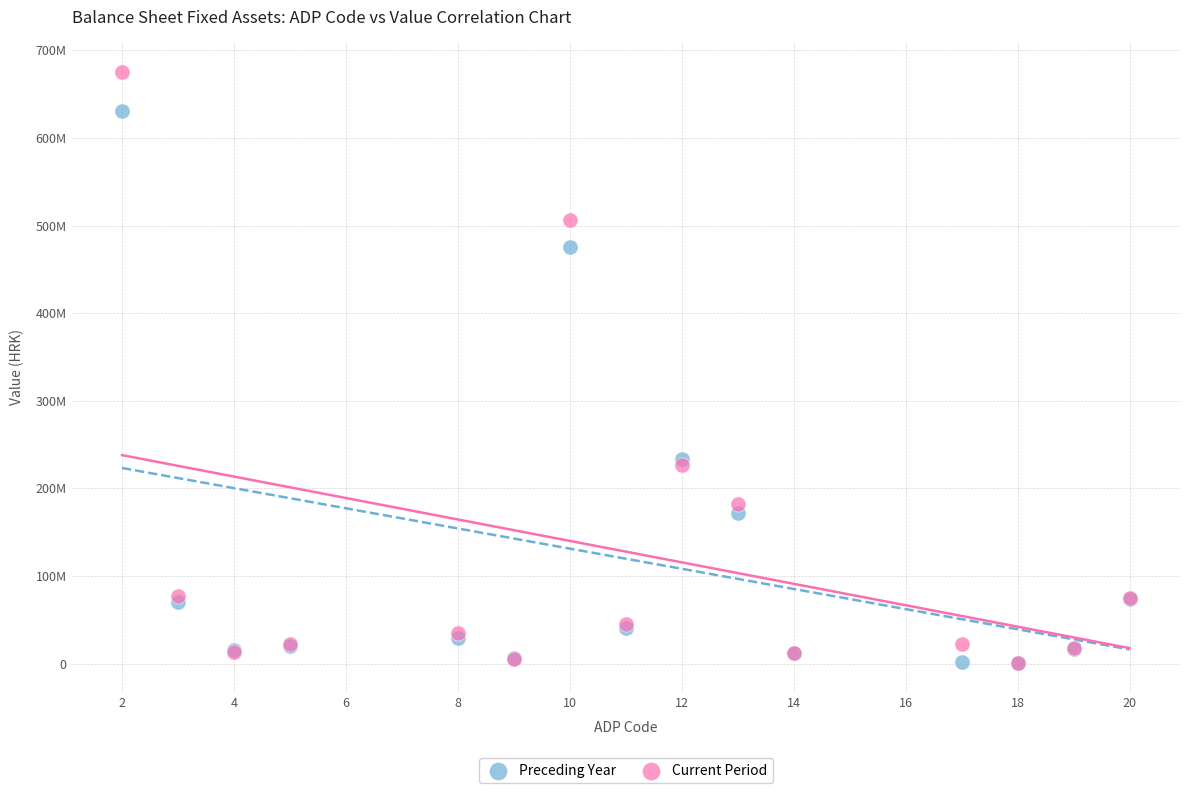

Which series reaches the maximum Y coordinate?

Current Period